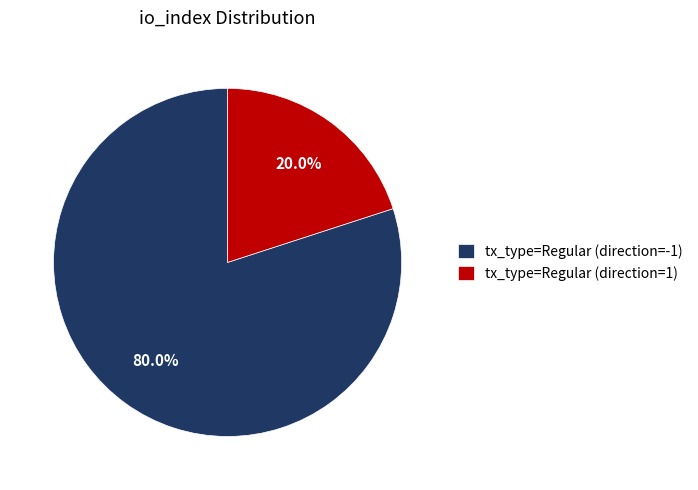

What is the smallest slice in the pie chart?

tx_type=Regular (direction=1)